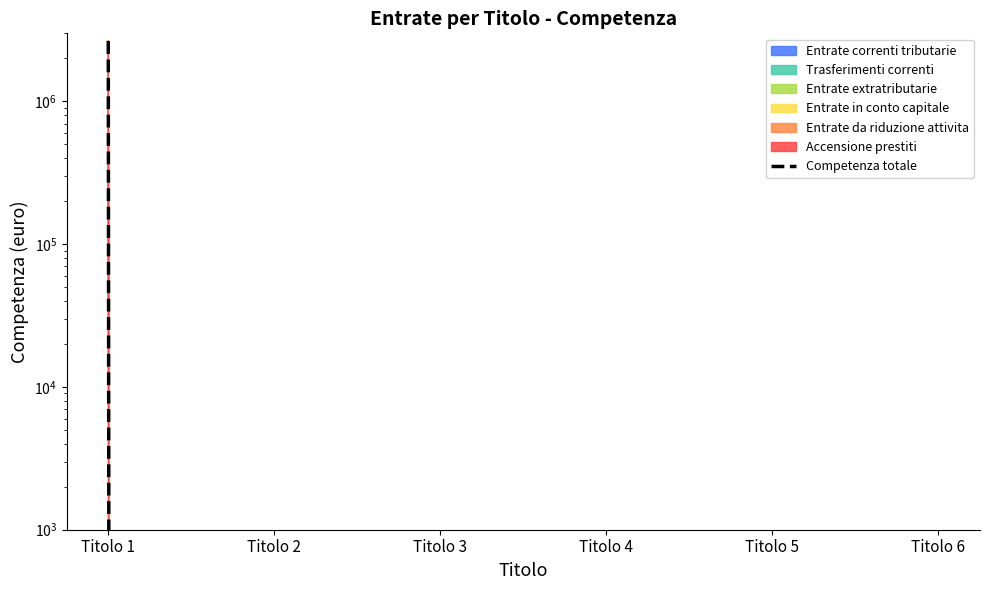

How many lines are shown in the chart?

1